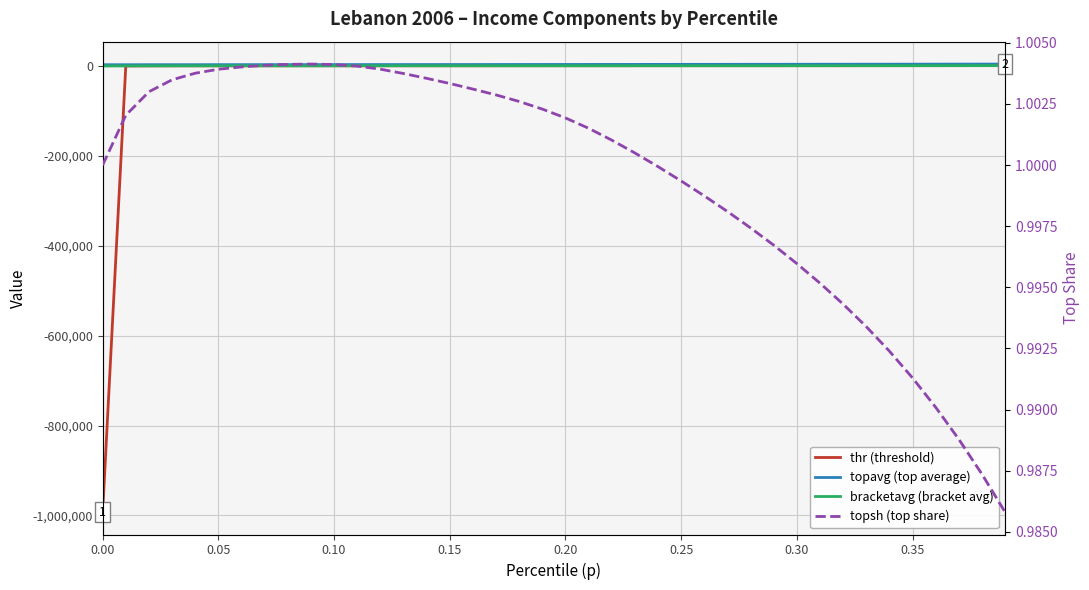

True or false: topavg (top average) and bracketavg (bracket avg) intersect in this chart.

False